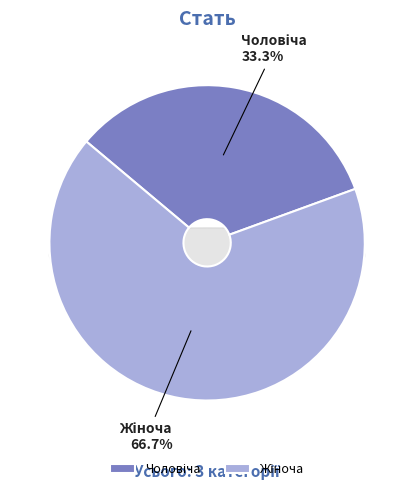

How many slices are in this pie chart?

2